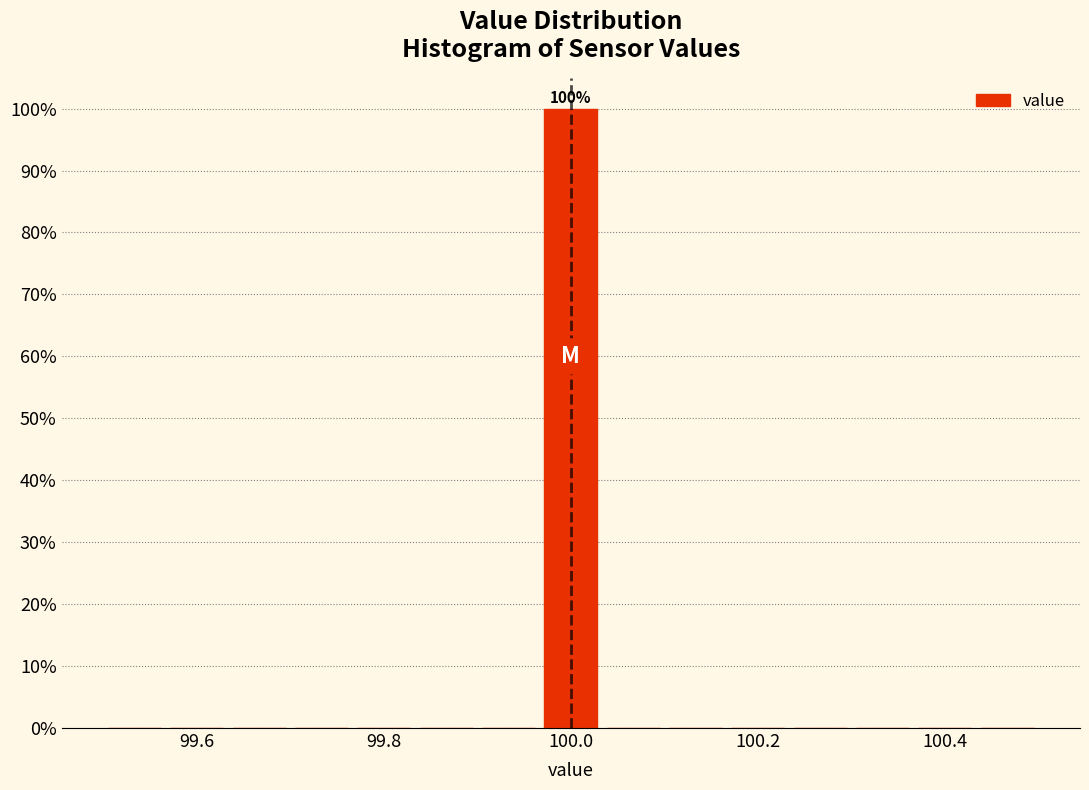

Around what value on the x-axis is the tallest bar? Give the approximate position of its centre, as read against the axis.

100.00